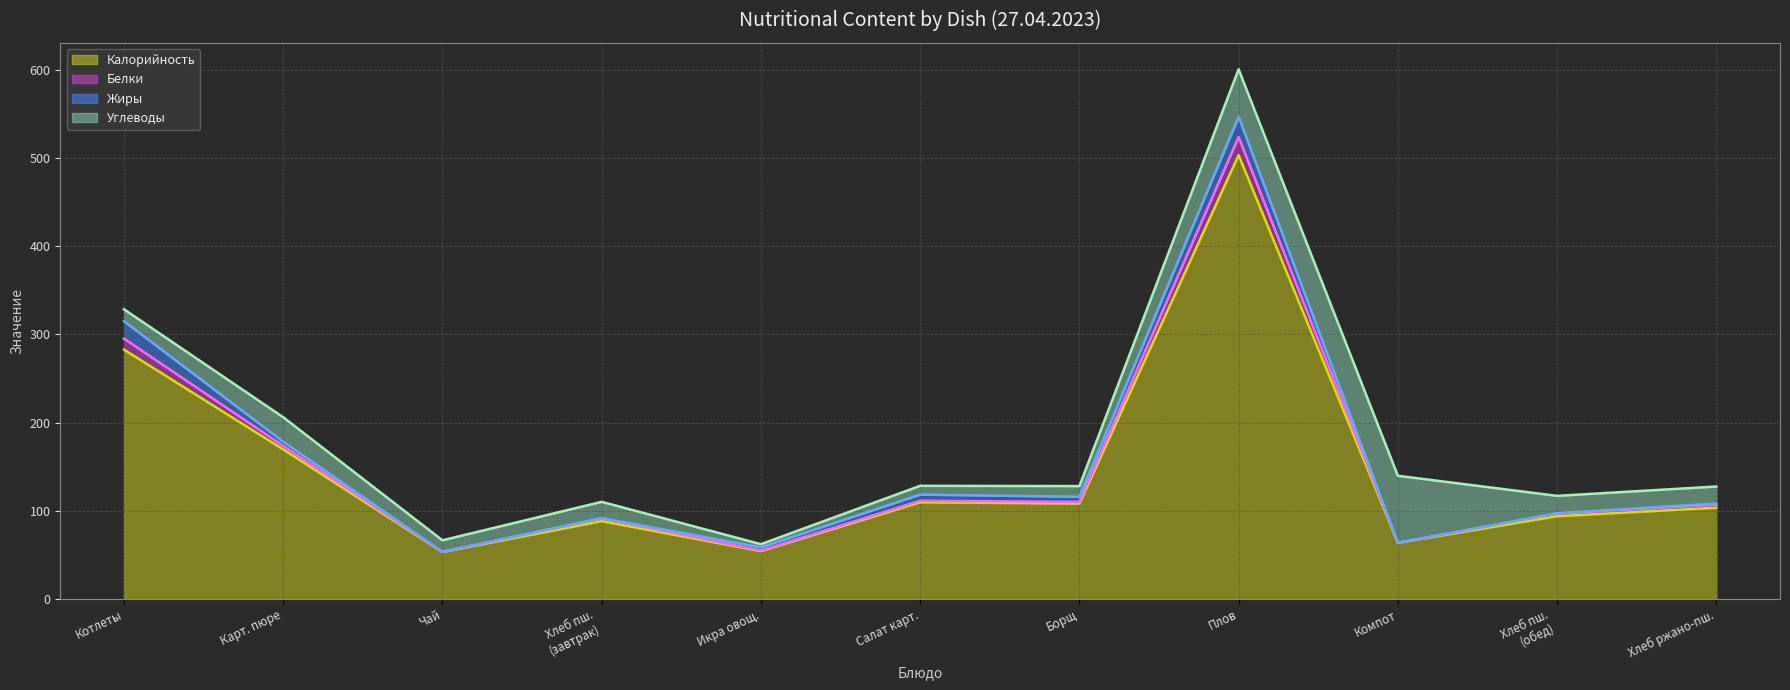

Reading left to right, what are all the values shown in this chart?

Калорийность (линия): Котлеты=282.8	Карт. пюре=169.7	Чай=53.4	Хлеб пш.
(завтрак)=88.4	Икра овощ.=54.4	Салат карт.=109.8	Борщ=108.3	Плов=503.2	Компот=63.8	Хлеб пш.
(обед)=94.0	Хлеб ржано-пш.=103.6
Белки (линия): Котлеты=295.2	Карт. пюре=173.6	Чай=53.6	Хлеб пш.
(завтрак)=91.4	Икра овощ.=55.1	Салат карт.=111.5	Борщ=110.2	Плов=523.7	Компот=63.8	Хлеб пш.
(обед)=97.0	Хлеб ржано-пш.=107.0
Жиры (линия): Котлеты=315.0	Карт. пюре=178.3	Чай=53.6	Хлеб пш.
(завтрак)=91.8	Икра овощ.=58.7	Салат карт.=118.5	Борщ=116.1	Плов=546.8	Компот=63.8	Хлеб пш.
(обед)=97.4	Хлеб ржано-пш.=108.3
Углеводы (линия): Котлеты=328.5	Карт. пюре=206.2	Чай=66.7	Хлеб пш.
(завтрак)=110.3	Икра овощ.=62.3	Салат карт.=128.4	Борщ=128.1	Плов=600.5	Компот=139.8	Хлеб пш.
(обед)=117.0	Хлеб ржано-пш.=127.6